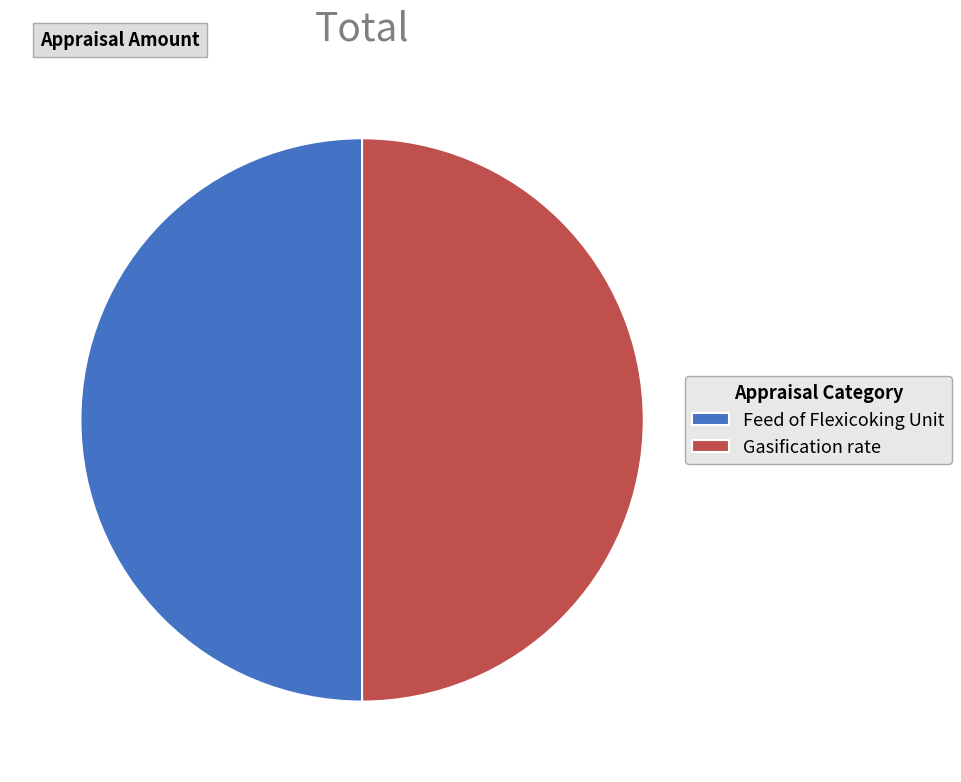

What is the ratio of the value at Gasification rate to the value at Feed of Flexicoking Unit?

1.0